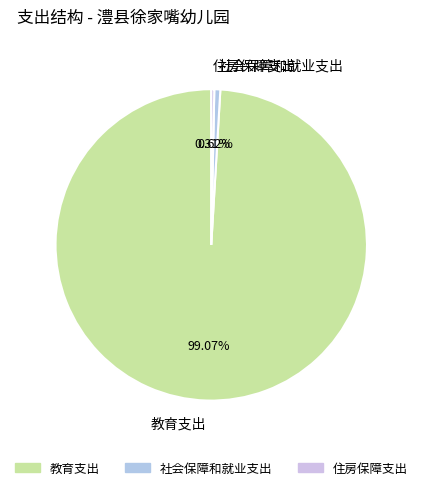

How many segments does this pie chart have?

3